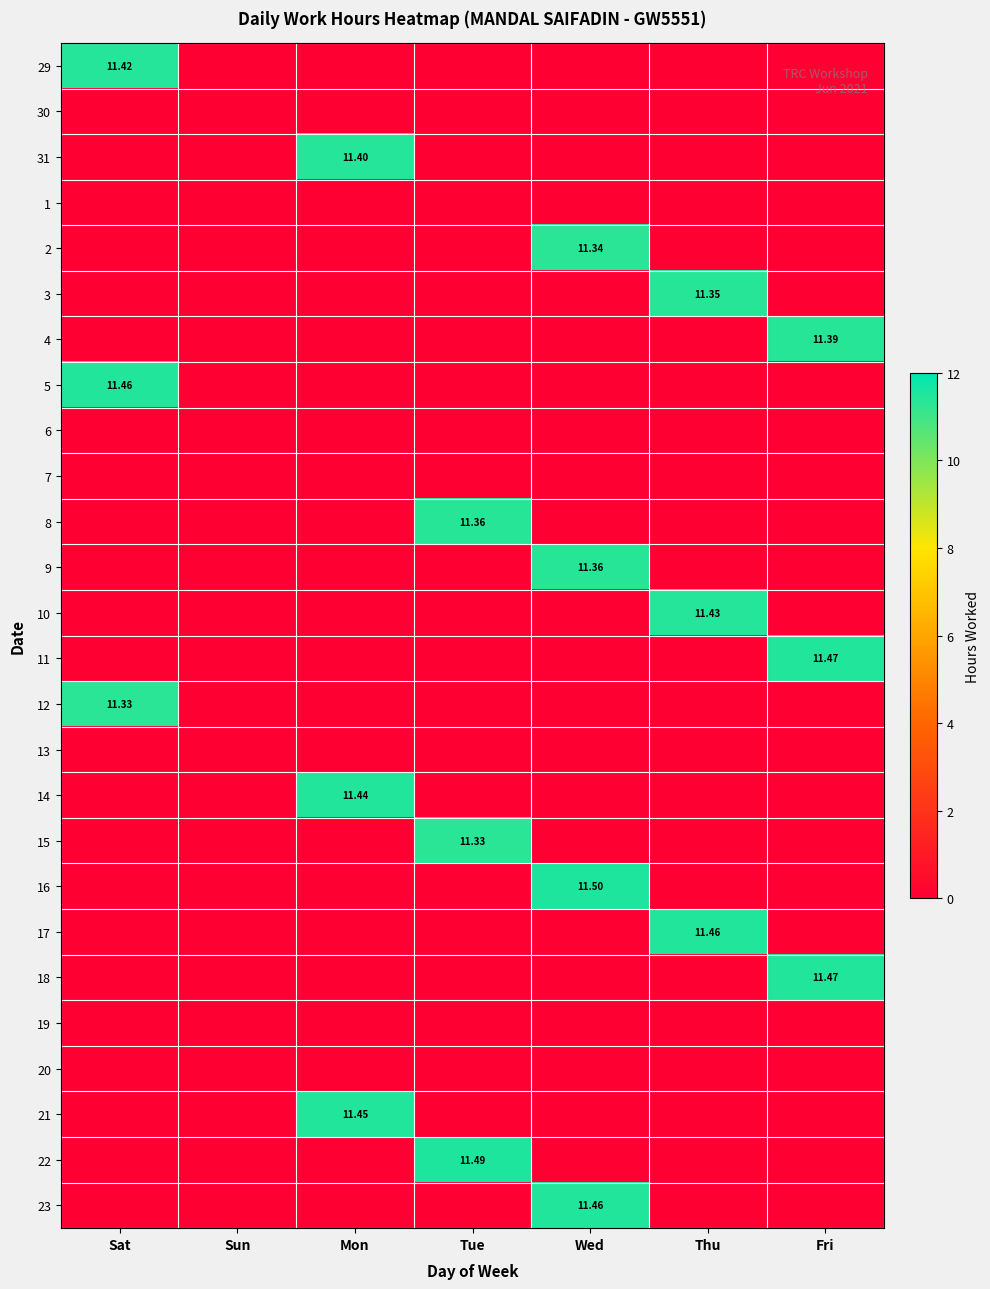

At Tue, list the series in order from largest to smallest.

22, 8, 15, 29, 30, 31, 1, 2, 3, 4, 5, 6, 7, 9, 10, 11, 12, 13, 14, 16, 17, 18, 19, 20, 21, 23